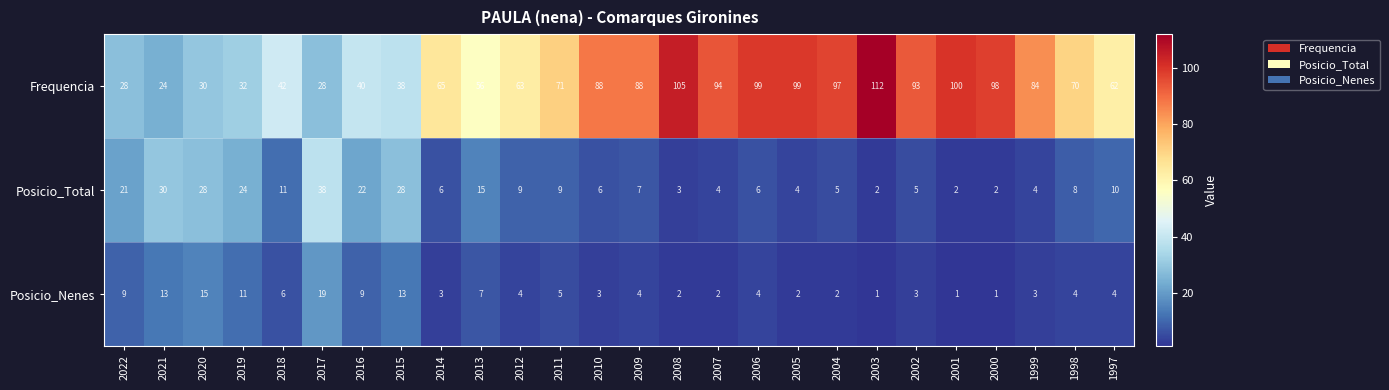

What is the maximum value shown in the chart?

112